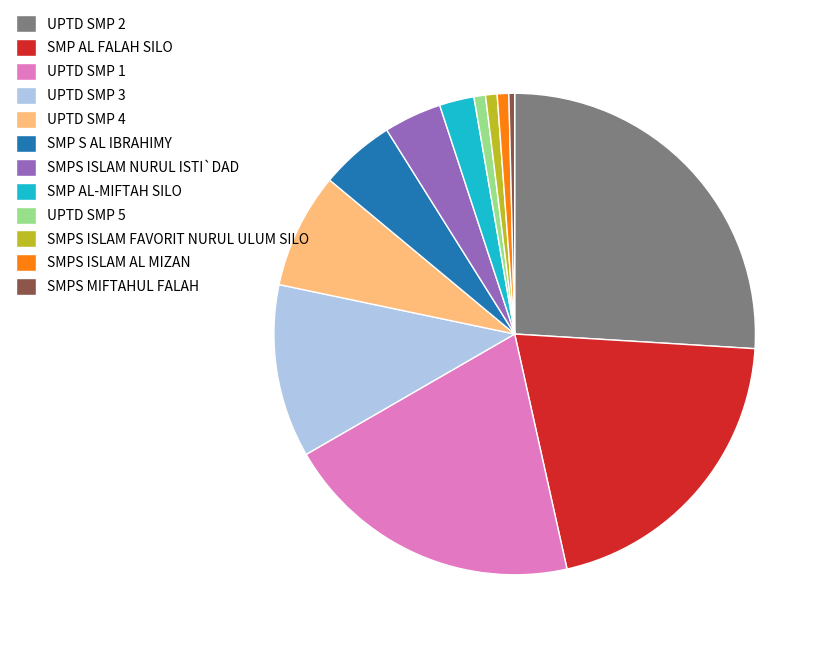

Which category has the biggest portion of the pie?

UPTD SMP 2